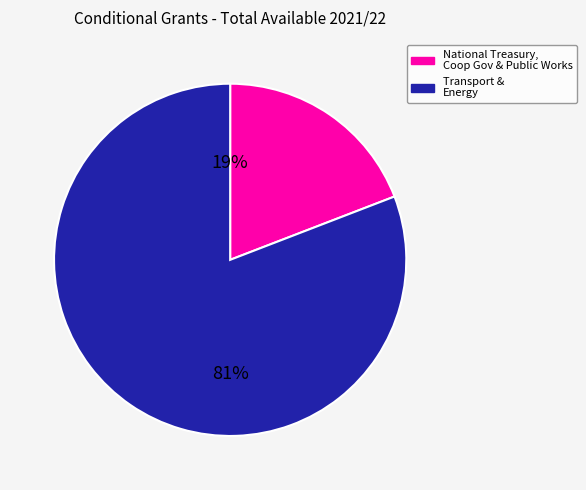

Is there any slice that represents more than half of the pie?

Yes